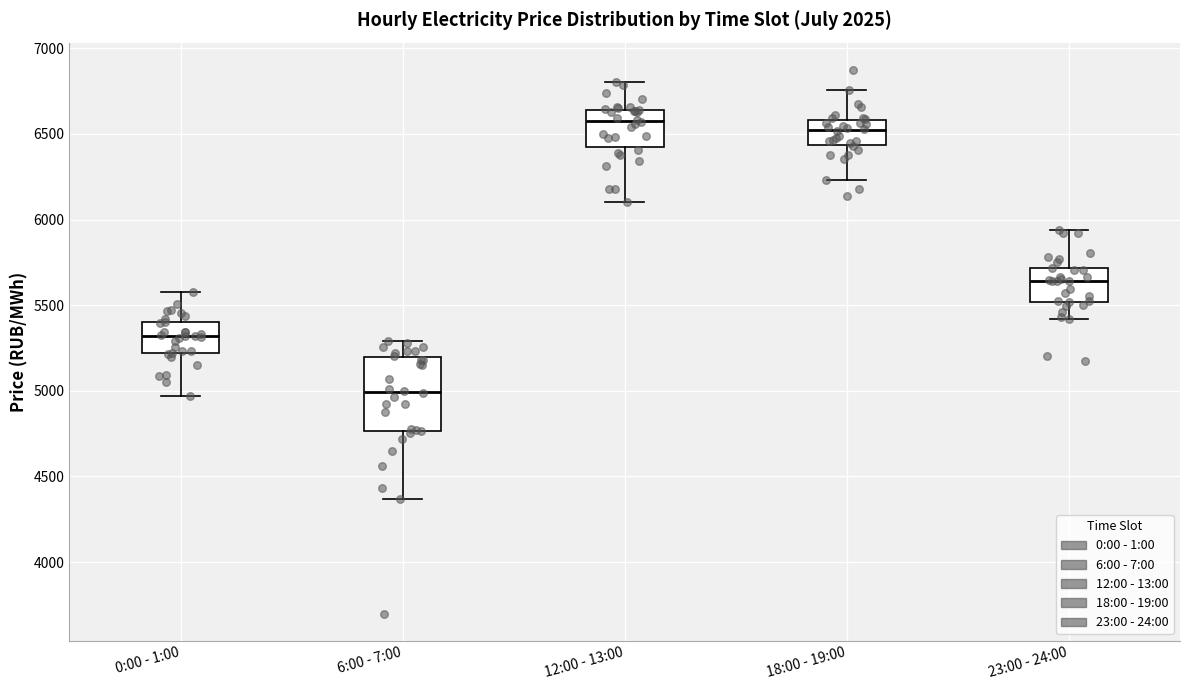

Reading left to right, read every box against the y-axis: the position of its median line, the range the box covers, and the ends of its whiskers. The values are not printed on the chart, so give them approximately, as read against the axis.

0:00 - 1:00: median 5300, box 5200 to 5400, whiskers 4950 to 5600
6:00 - 7:00: median 5000, box 4750 to 5200, whiskers 4350 to 5300
12:00 - 13:00: median 6600, box 6400 to 6650, whiskers 6100 to 6800
18:00 - 19:00: median 6500, box 6450 to 6600, whiskers 6250 to 6750
23:00 - 24:00: median 5650, box 5500 to 5700, whiskers 5400 to 5950